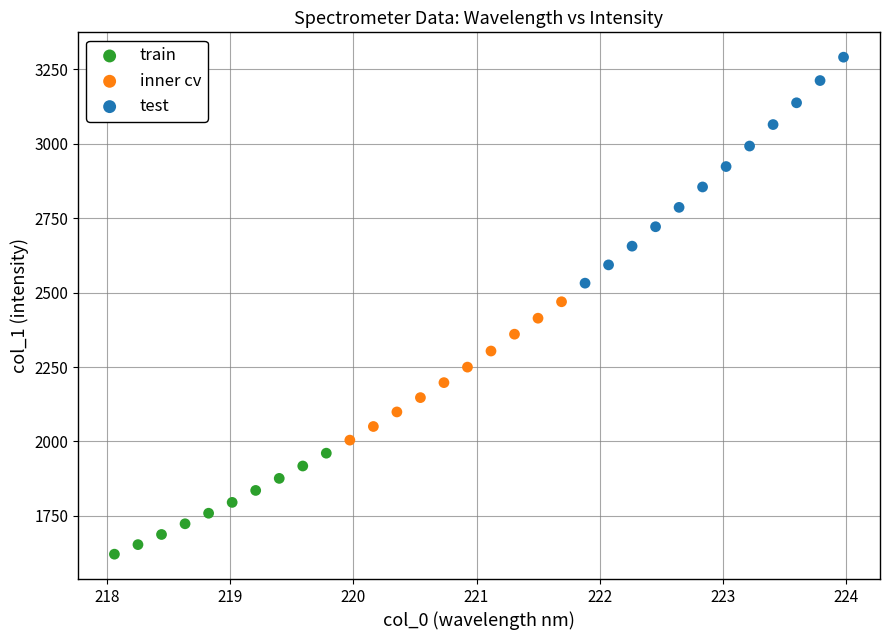

Which series reaches the minimum Y coordinate?

train